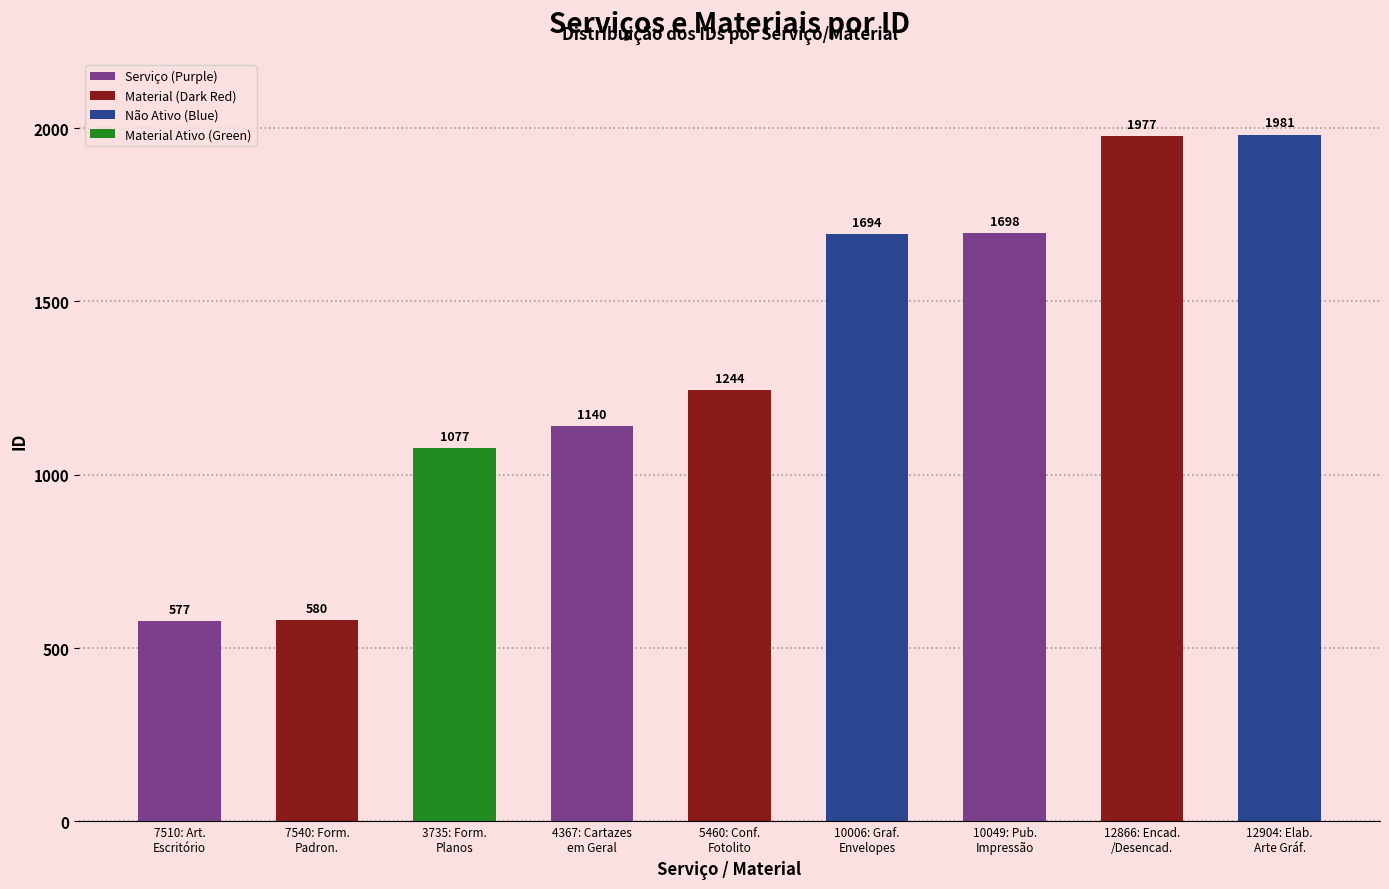

List the labels in order of value, largest first.

12904: Elaboração de Arte - Gráfica, 12866: Encadernação/Desencadernação, 10049: Publicação, Impressão de Jornal, 10006: Gráfico - Envelopes, 5460: Confecção de Fotolito, 4367: Cartazes em Geral, 3735: Gráfico - Formulários Planos, 7540: FORMULÁRIOS PADRONIZADOS, 7510: ARTIGOS PARA ESCRITÓRIO